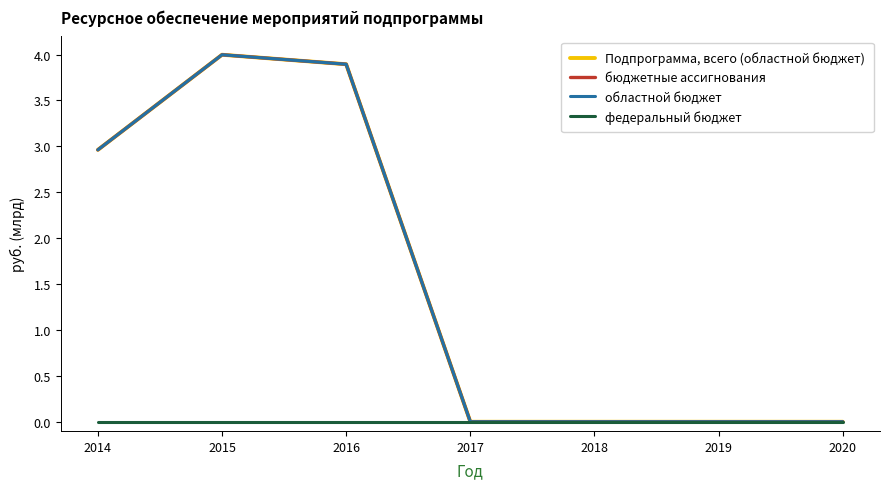

What is the average value of the бюджетные ассигнования series?

1.6